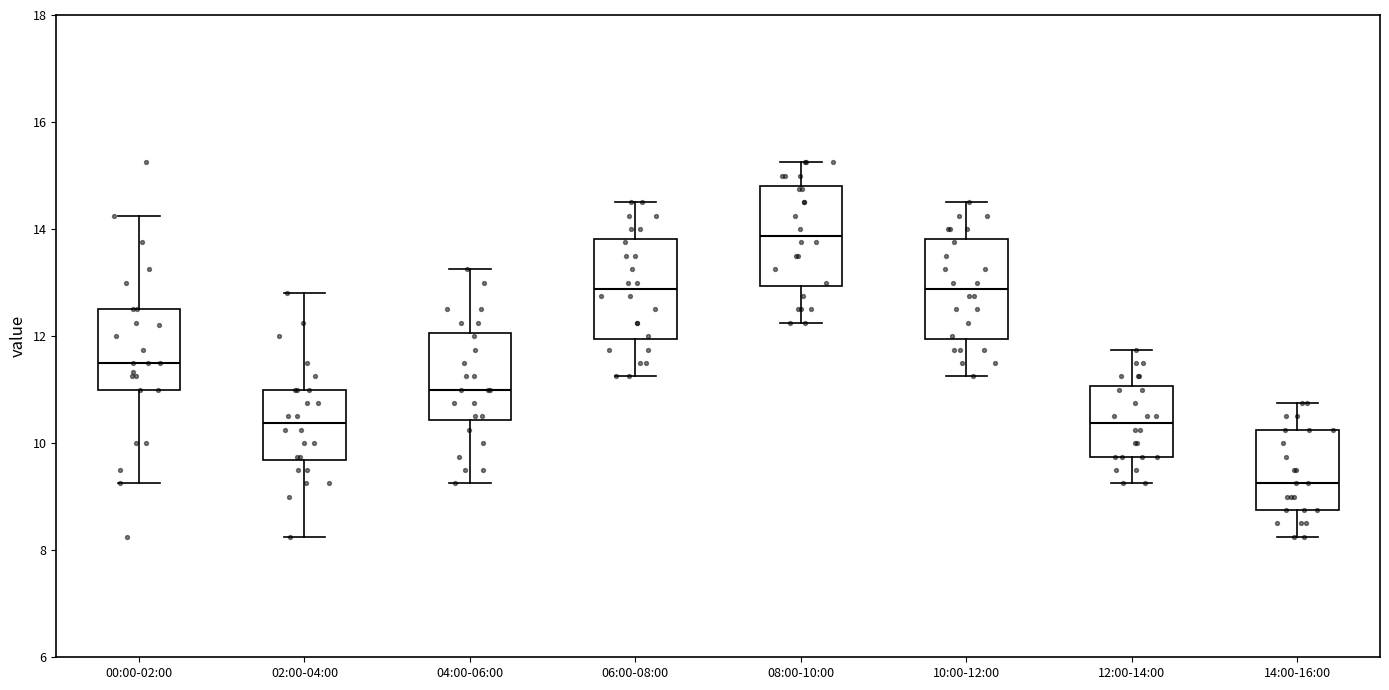

Reading left to right, read every box against the y-axis: the position of its median line, the range the box covers, and the ends of its whiskers. The values are not printed on the chart, so give them approximately, as read against the axis.

00:00-02:00: median 11.6, box 11.0 to 12.6, whiskers 9.2 to 14.2
02:00-04:00: median 10.4, box 9.6 to 11.0, whiskers 8.2 to 12.8
04:00-06:00: median 11.0, box 10.4 to 12.0, whiskers 9.2 to 13.2
06:00-08:00: median 12.8, box 12.0 to 13.8, whiskers 11.2 to 14.6
08:00-10:00: median 13.8, box 13.0 to 14.8, whiskers 12.2 to 15.2
10:00-12:00: median 12.8, box 12.0 to 13.8, whiskers 11.2 to 14.6
12:00-14:00: median 10.4, box 9.8 to 11.0, whiskers 9.2 to 11.8
14:00-16:00: median 9.2, box 8.8 to 10.2, whiskers 8.2 to 10.8